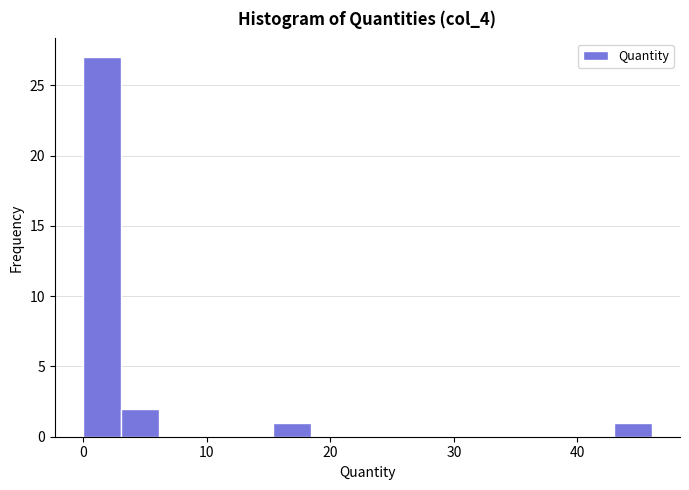

Read against the x-axis, roughly where is the centre of the tallest bar?

2